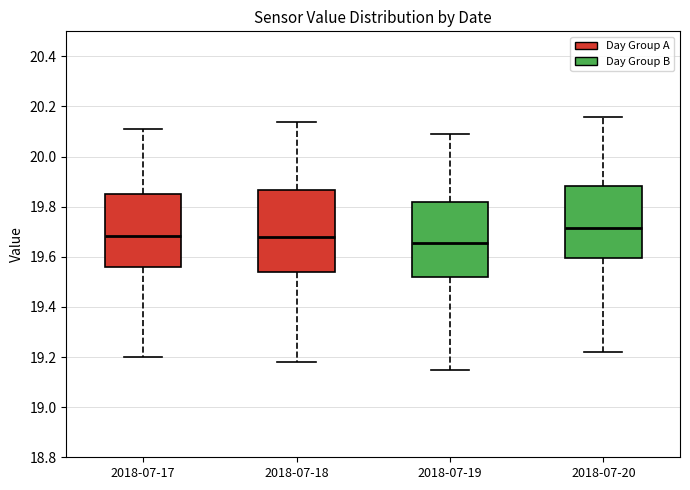

Where does the lower whisker of the box for 2018-07-17 end on the y-axis? The values are not printed on the chart, so give them approximately, as read against the axis.

19.20